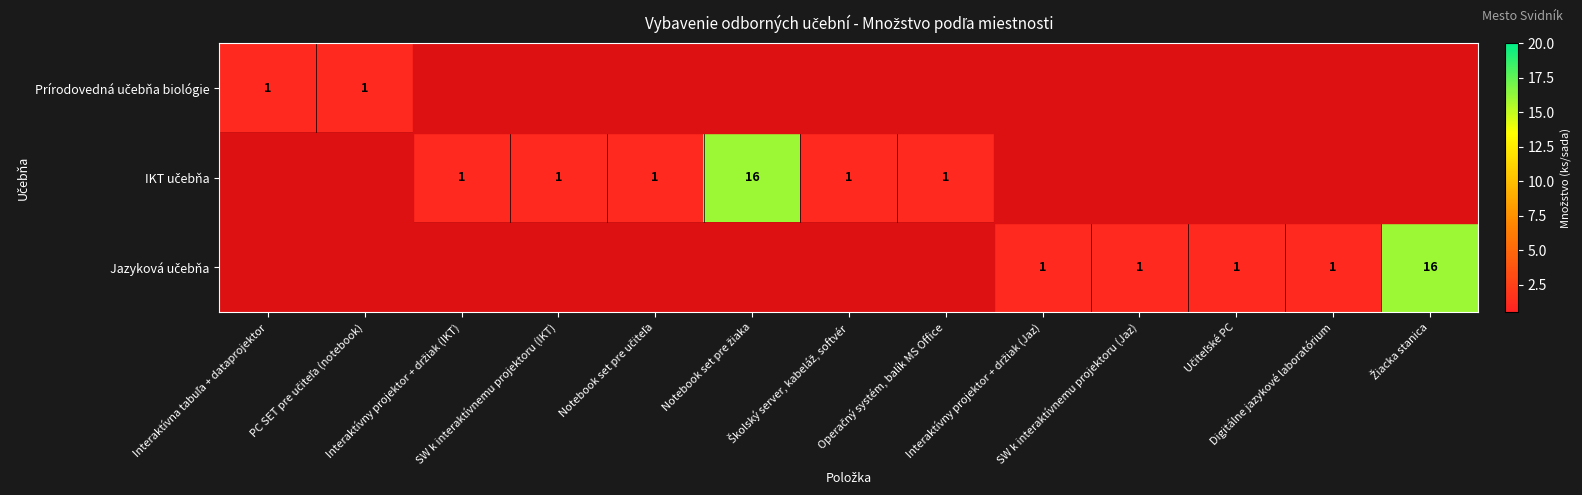

At Učiteľské PC, list the series in order from smallest to largest.

Prírodovedná učebňa biológie, IKT učebňa, Jazyková učebňa